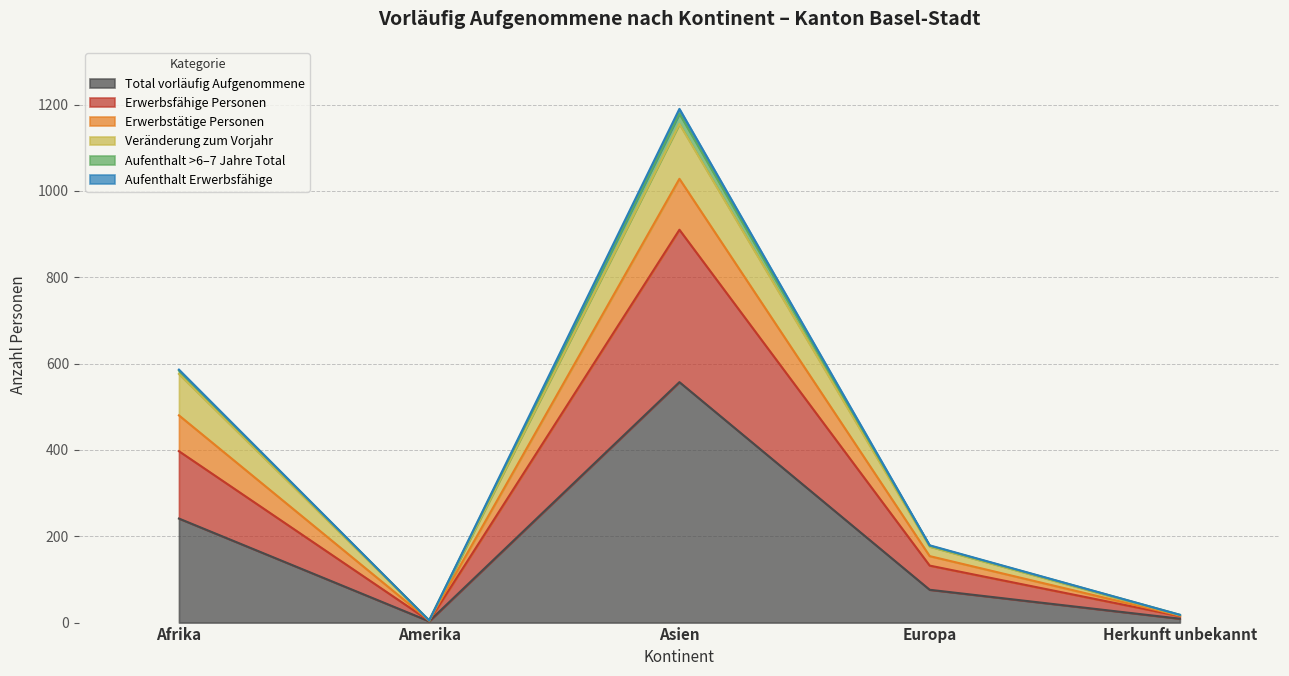

Is it true that Aufenthalt >6–7 Jahre Total equals 695 at Asien?

False